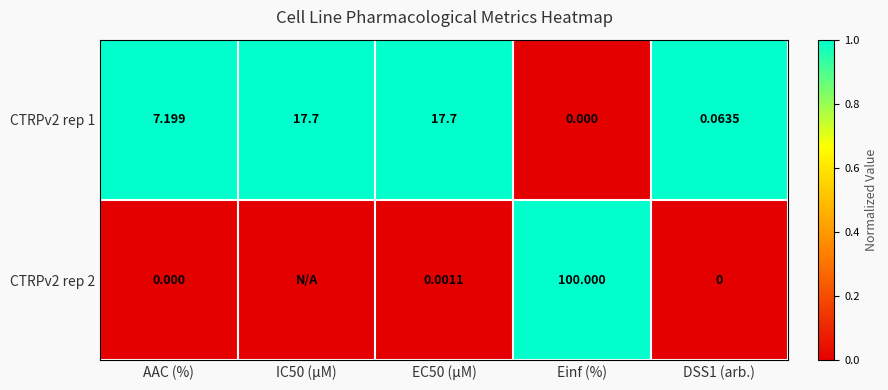

The CTRPv2 rep 1 series shows 1 at EC50 (µM). True or false?

False